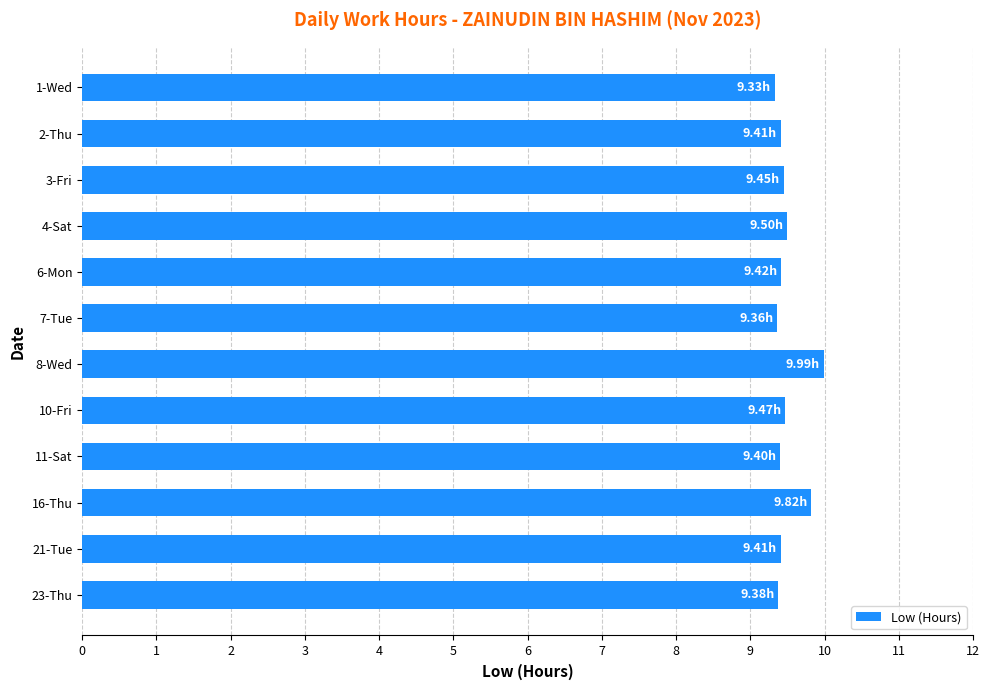

What is the average value?

9.5